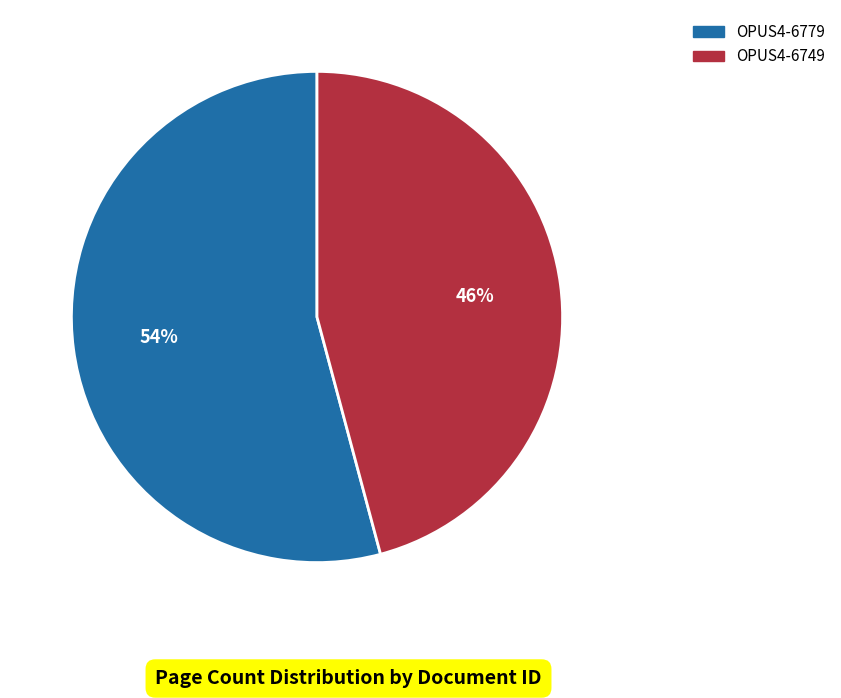

Is the sum of OPUS4-6779 and OPUS4-6749 greater than half?

Yes